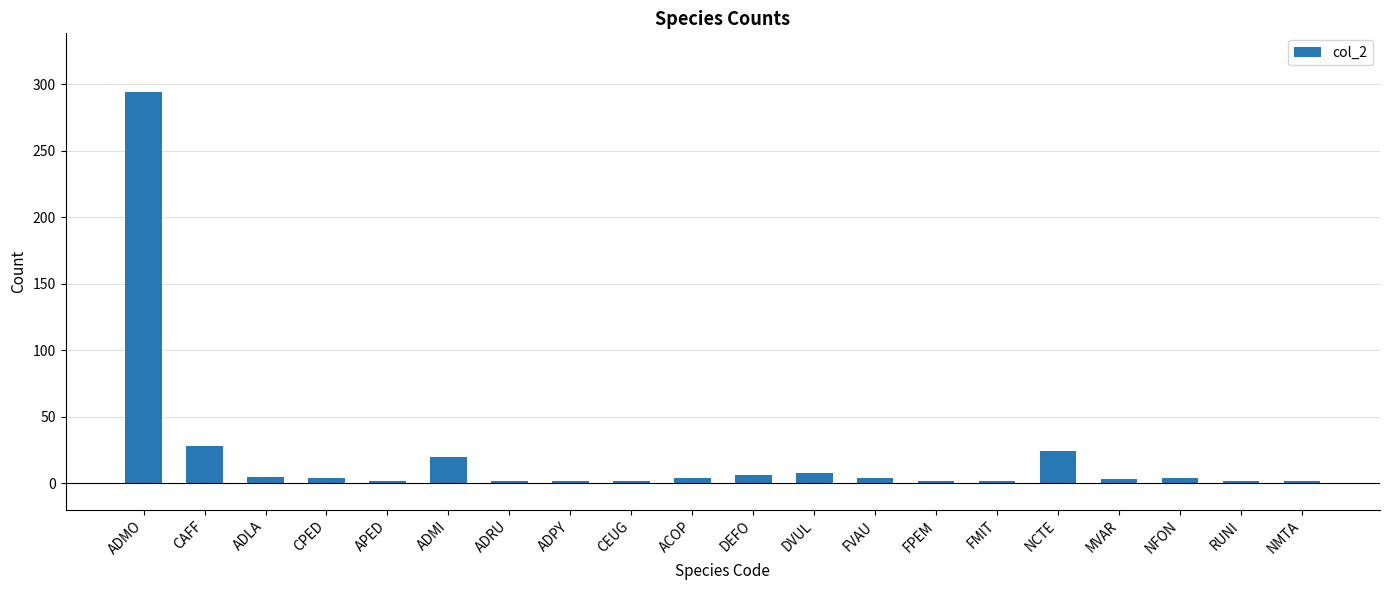

What is the label of the 9th bar from the left?

CEUG